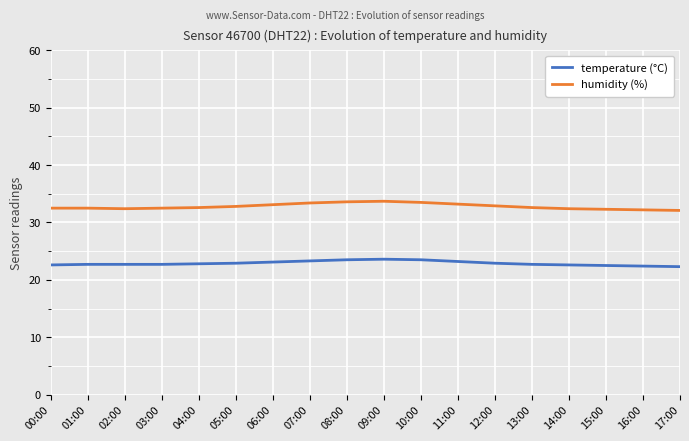

What is the maximum value shown in the chart?

33.7